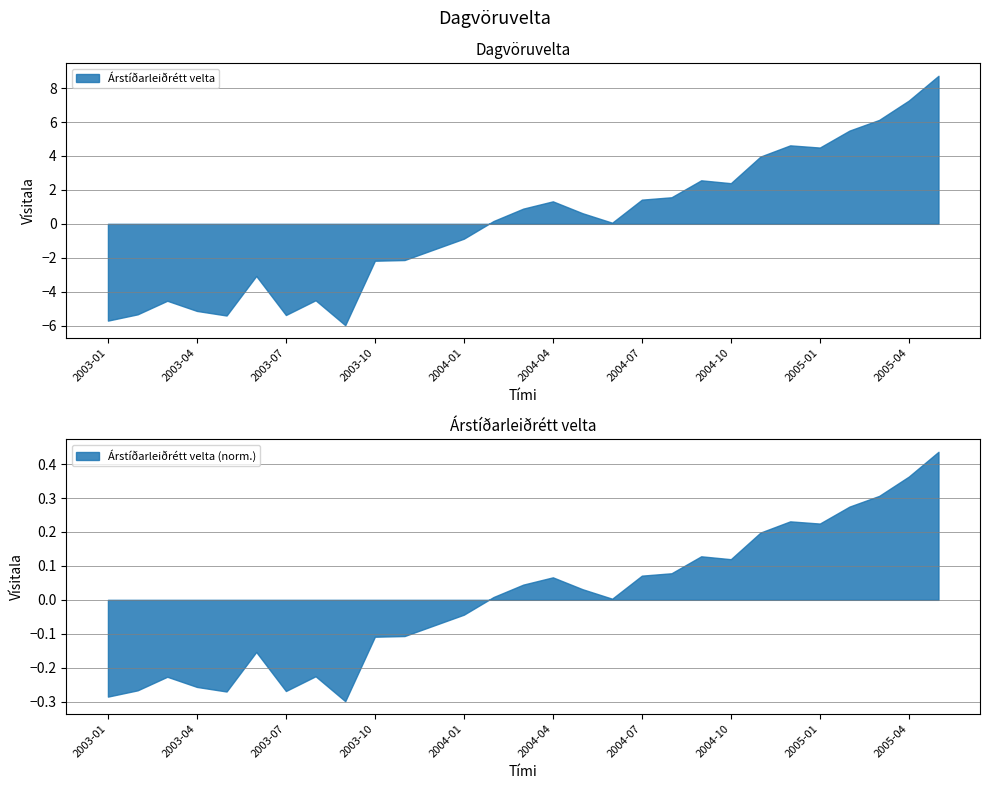

The Árstíðarleiðrétt velta (norm.) series shows 0.2 at 2005-04. True or false?

False